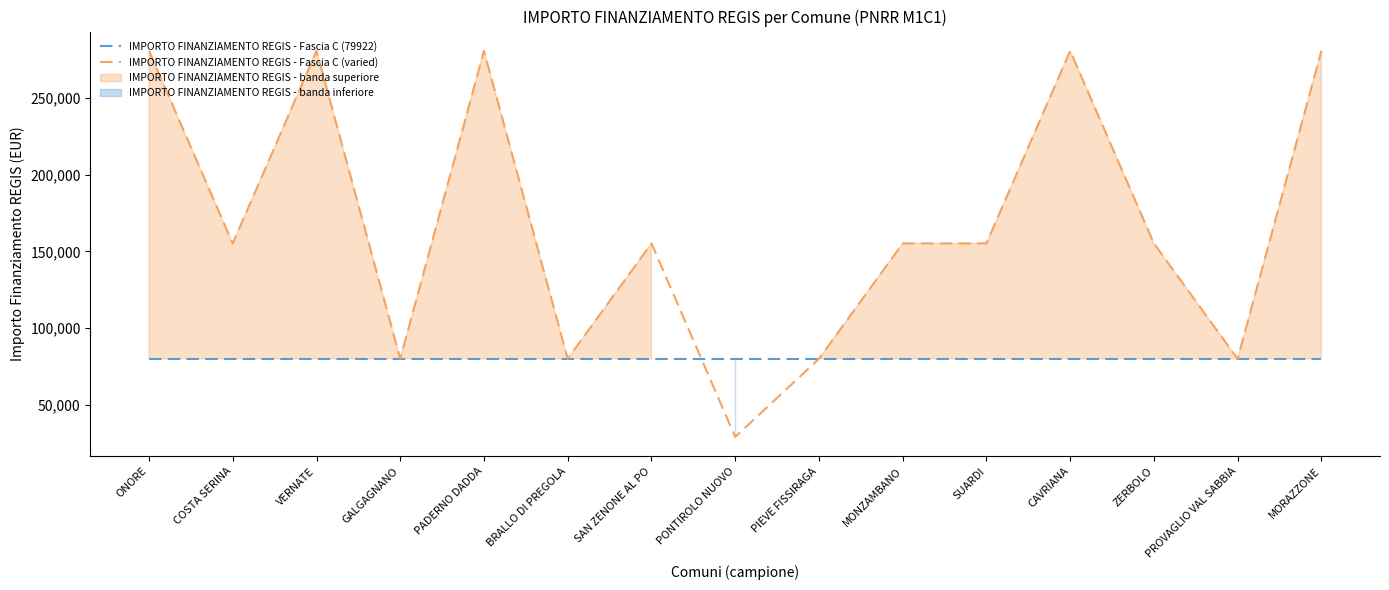

Rank the series at VERNATE from highest to lowest value.

IMPORTO FINANZIAMENTO REGIS - Fascia C (varied), IMPORTO FINANZIAMENTO REGIS - Fascia C (79922)